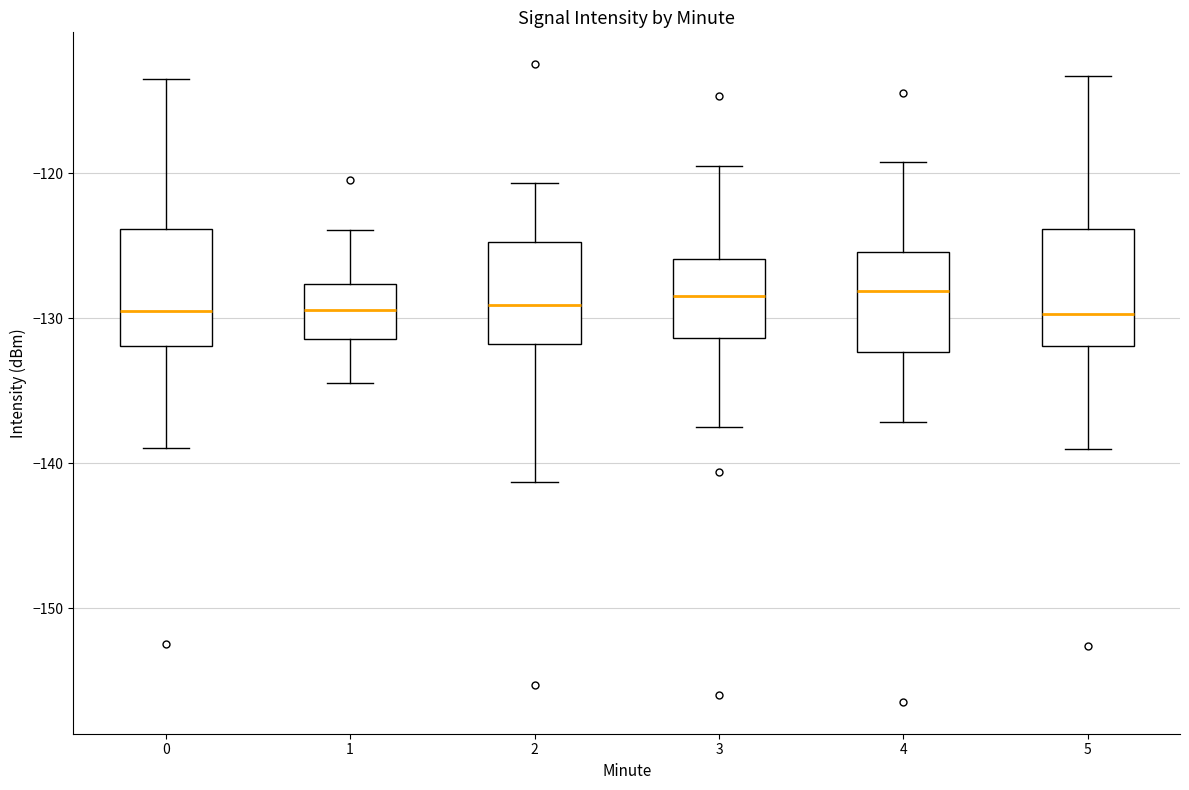

Reading left to right, transcribe this box plot: for each box, give where its median line is, the range the box spans, and where its two whiskers end, as read against the y-axis. The values are not printed on the chart, so give them approximately, as read against the axis.

0: median -130, box -132 to -124, whiskers -139 to -113
1: median -129, box -131 to -128, whiskers -134 to -124
2: median -129, box -132 to -125, whiskers -141 to -121
3: median -128, box -131 to -126, whiskers -138 to -119
4: median -128, box -132 to -125, whiskers -137 to -119
5: median -130, box -132 to -124, whiskers -139 to -113